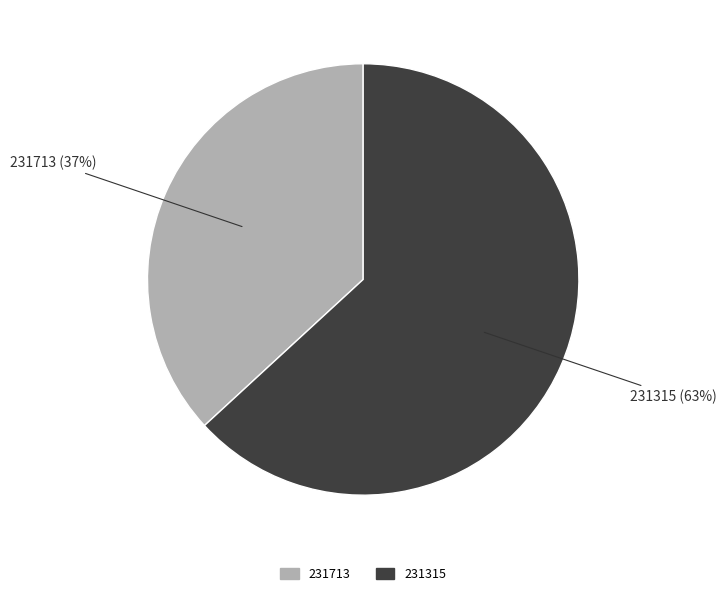

What is the ratio of the value at 231713 to the value at 231315?

0.6